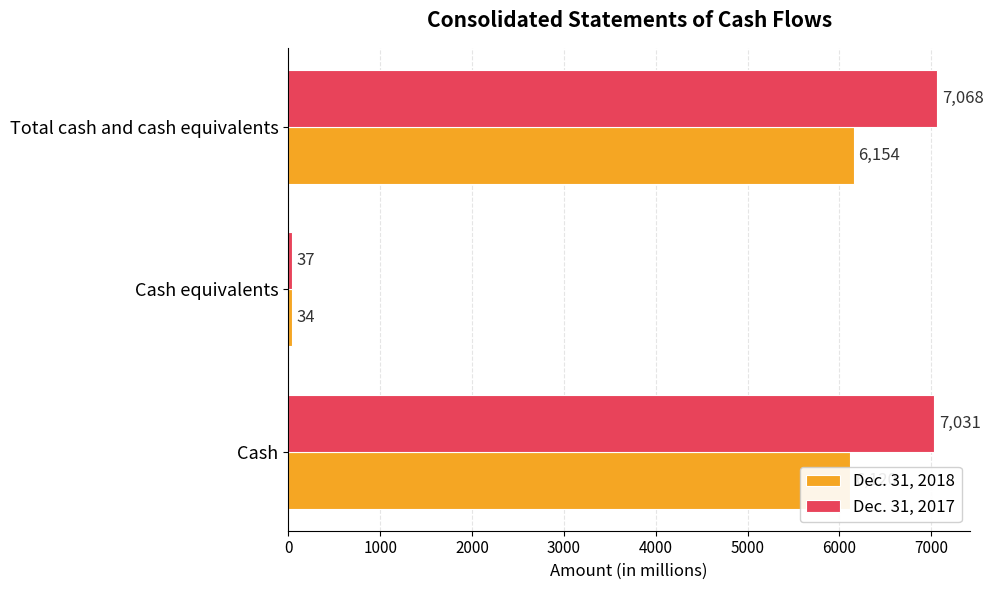

At how many categories does at least one series exceed 1267?

2